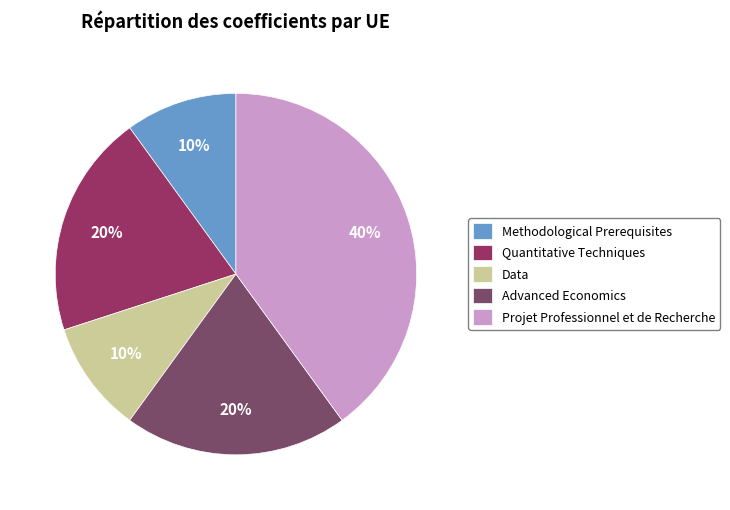

What is the ratio of the value at Projet Professionnel et de Recherche to the value at Data?

4.0